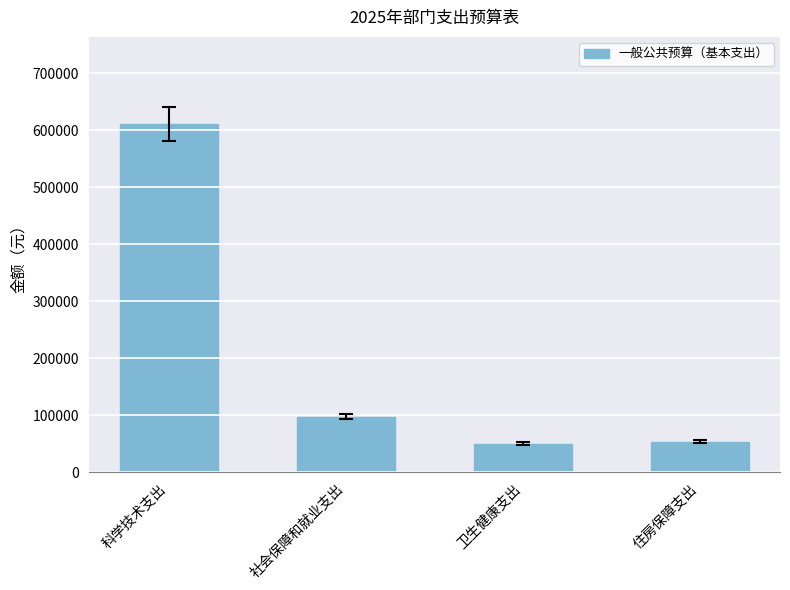

The chart shows a value of 97463.4 at 社会保障和就业支出. True or false?

True